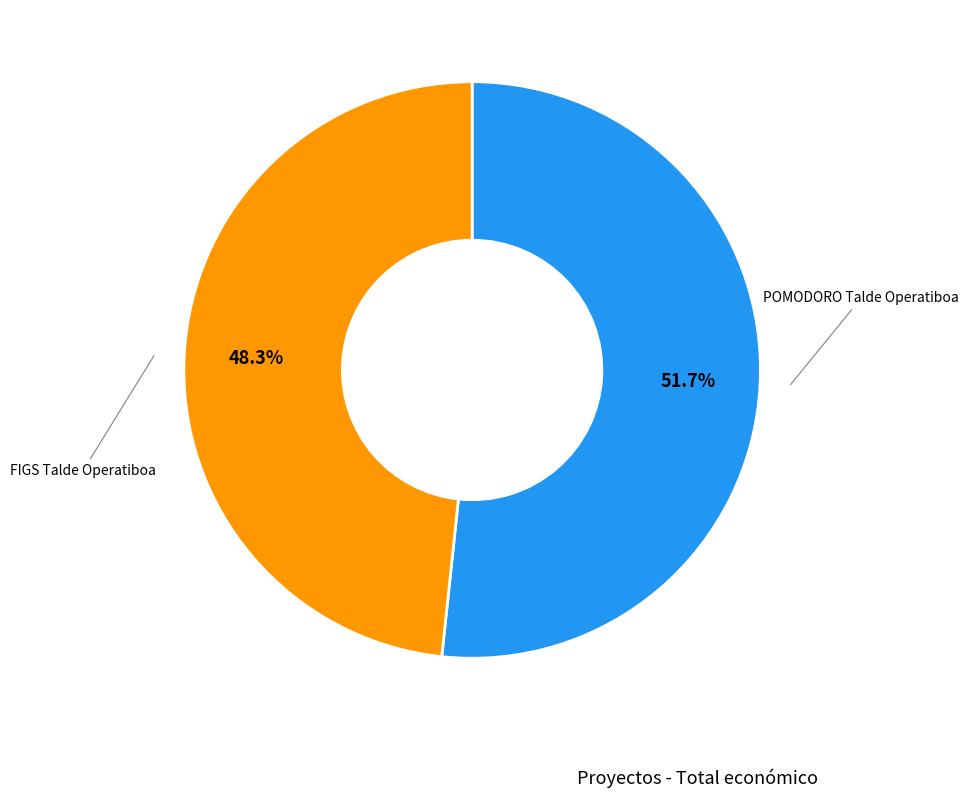

To the nearest percent, what is the difference between the largest and smallest slice percentages?

3%